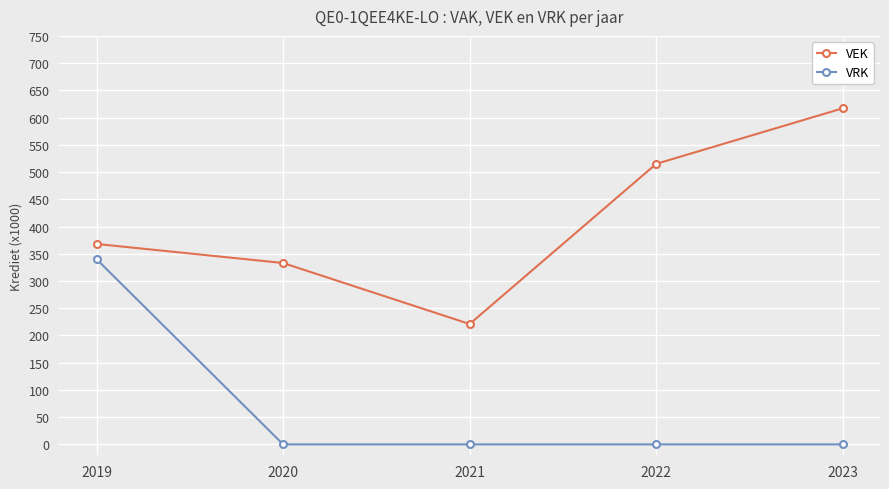

Rank the series by their average value, from highest to lowest.

VEK, VRK